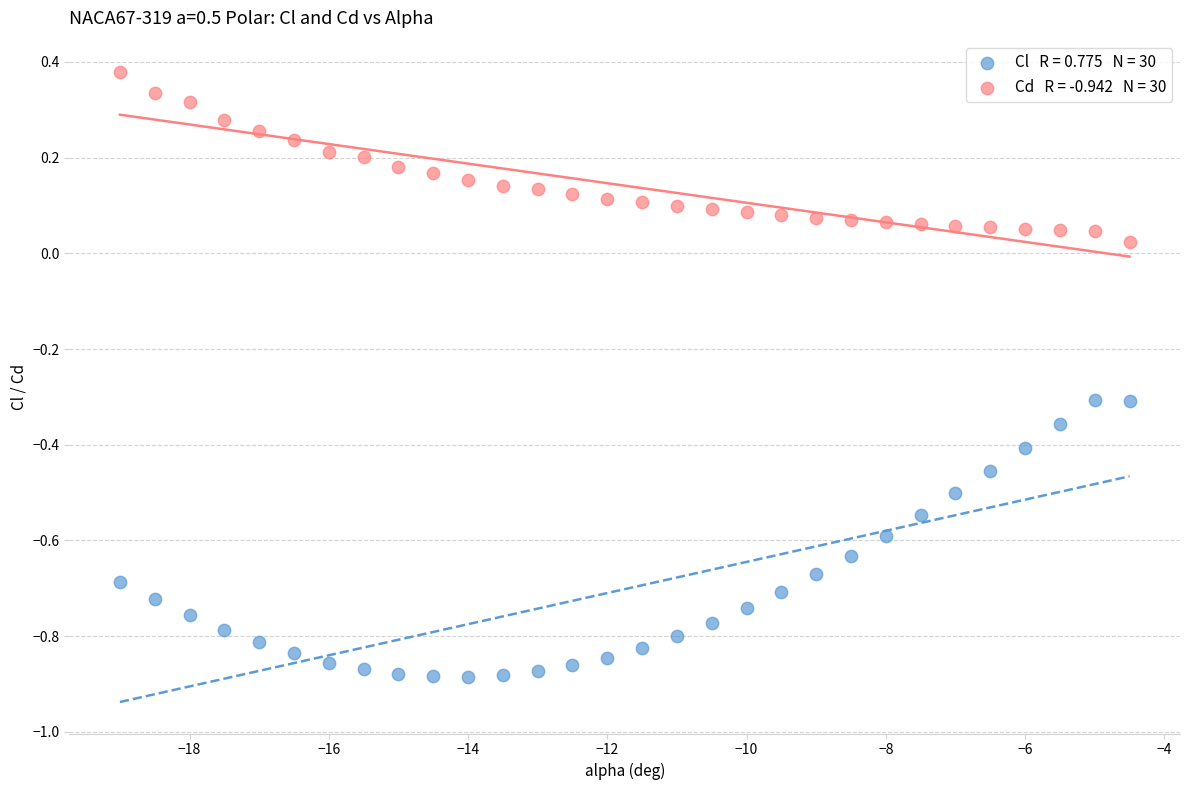

Across all data points, what is the range of X values (max minus min)?

14.5